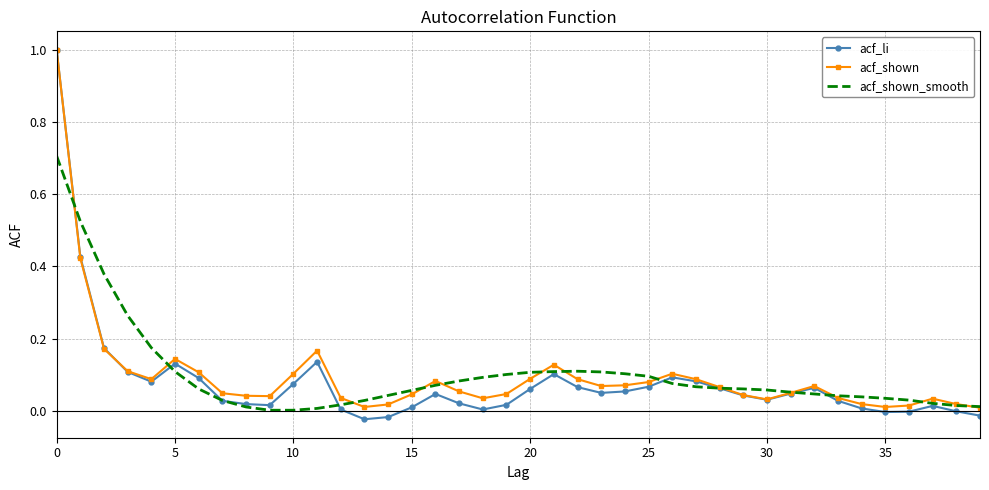

What is the maximum value shown in the chart?

1.0